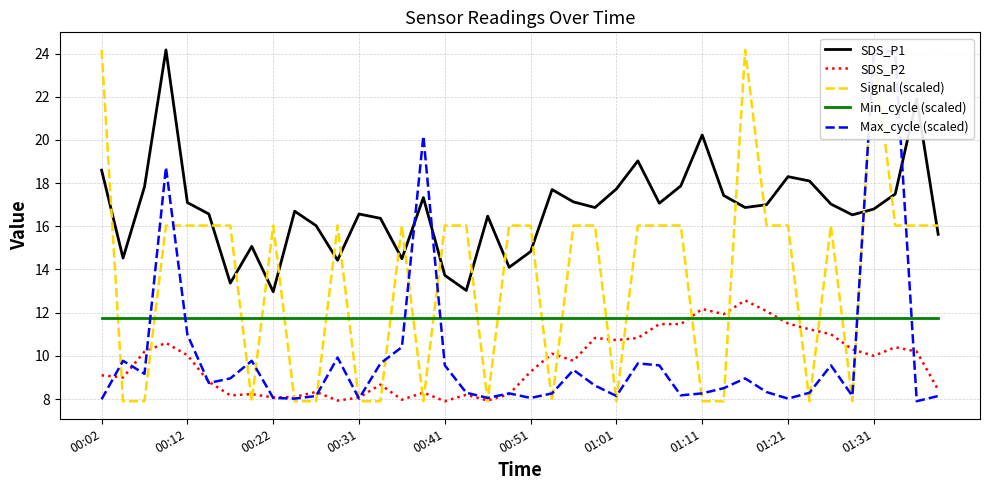

What is the value of the Max_cycle (scaled) point at the 9th from the left?

8.1